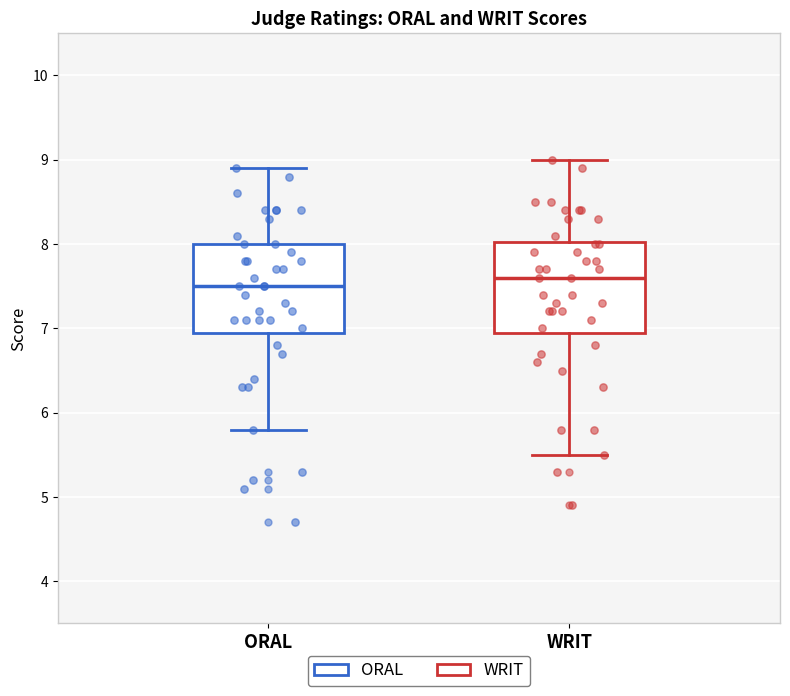

Reading left to right, read every box against the y-axis: the position of its median line, the range the box covers, and the ends of its whiskers. The values are not printed on the chart, so give them approximately, as read against the axis.

ORAL: median 7.5, box 7.0 to 8.0, whiskers 5.8 to 8.9
WRIT: median 7.6, box 7.0 to 8.0, whiskers 5.5 to 9.0